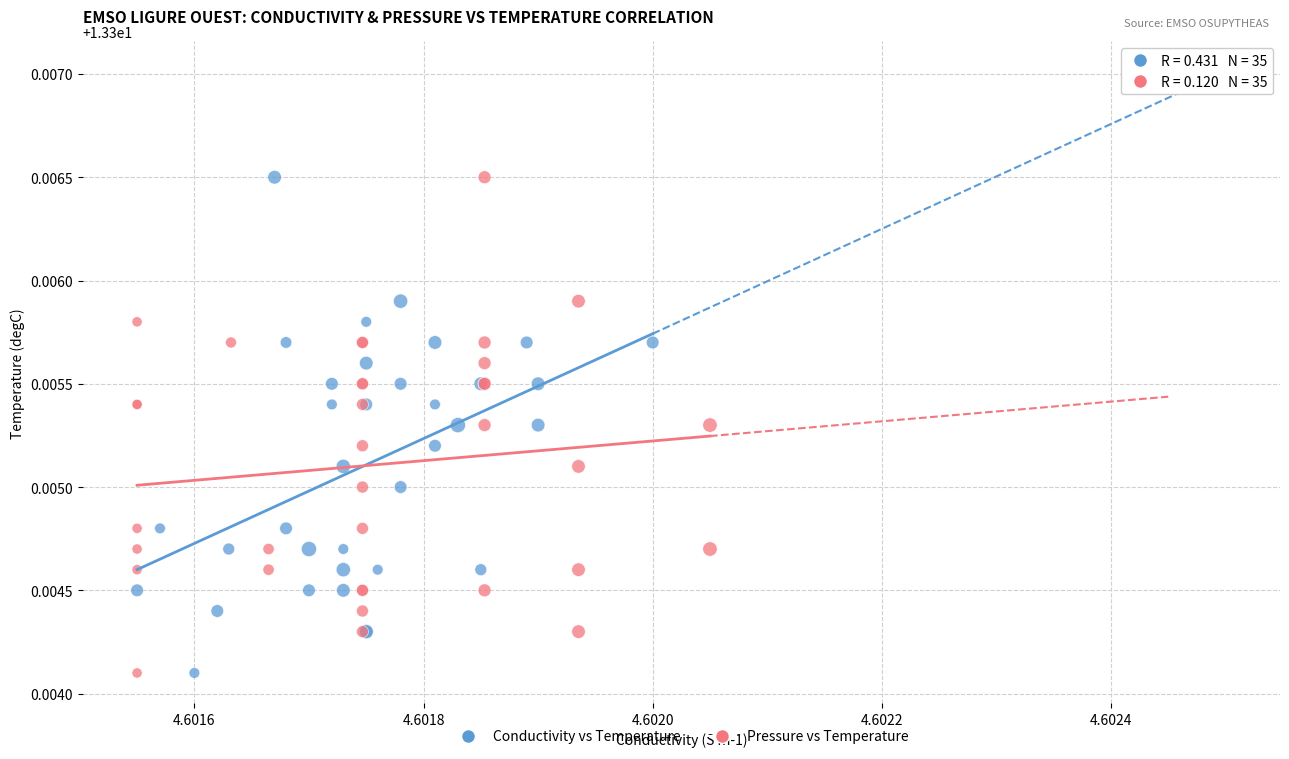

What are all the series names shown in the legend?

Conductivity vs Temperature, Pressure vs Temperature